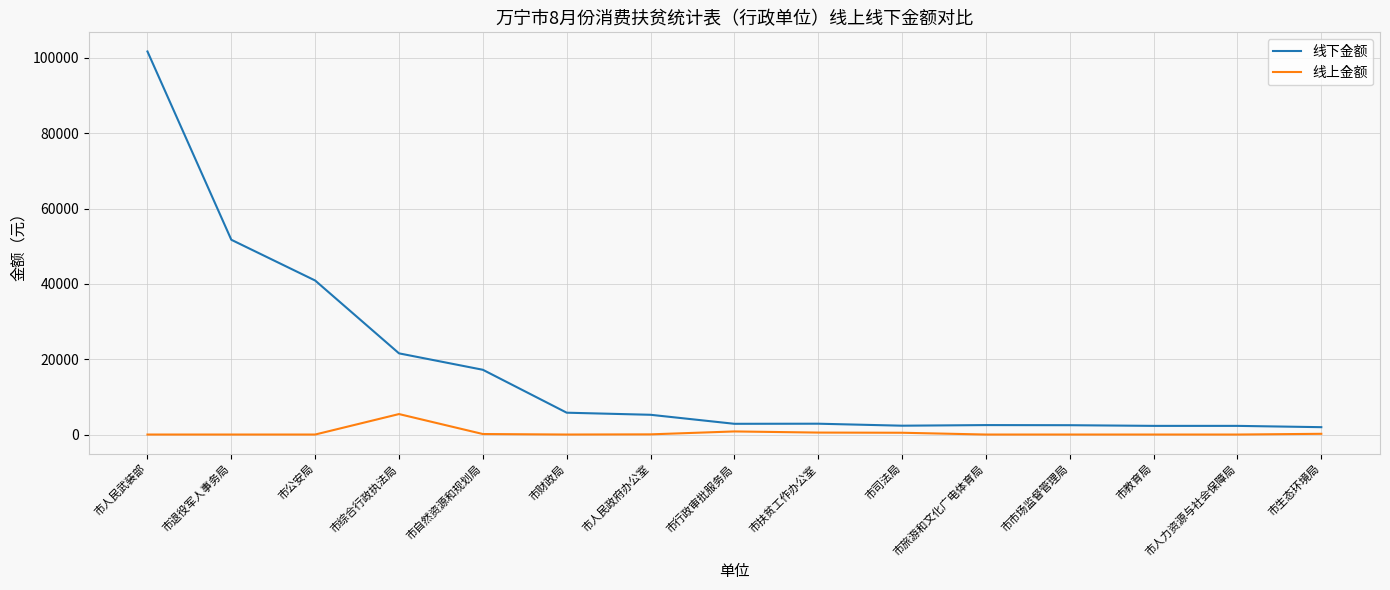

What is the difference between the second highest and second lowest values in the 线下金额 series?

49420.0